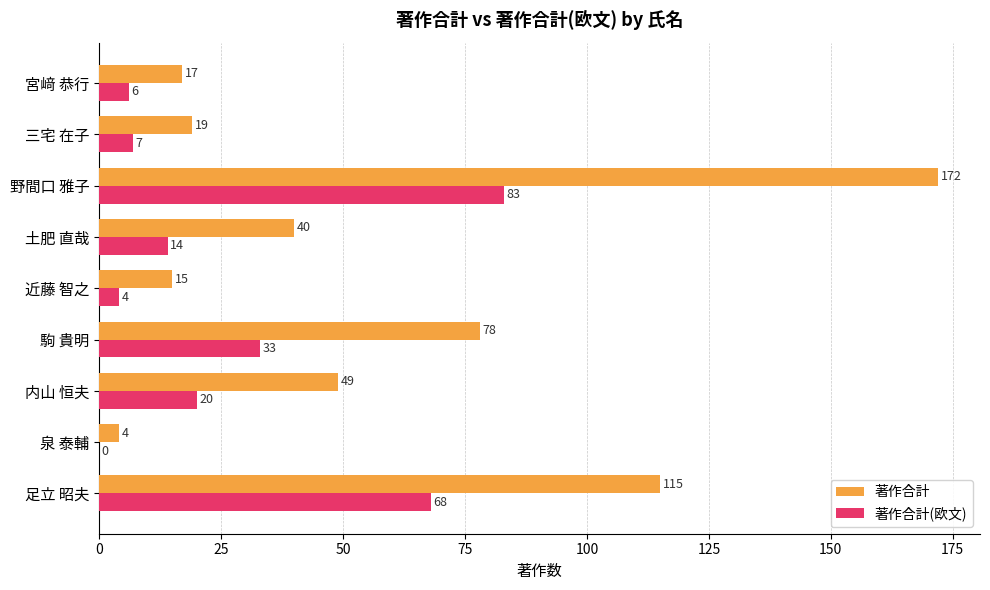

Which series has the largest total across all categories?

著作合計